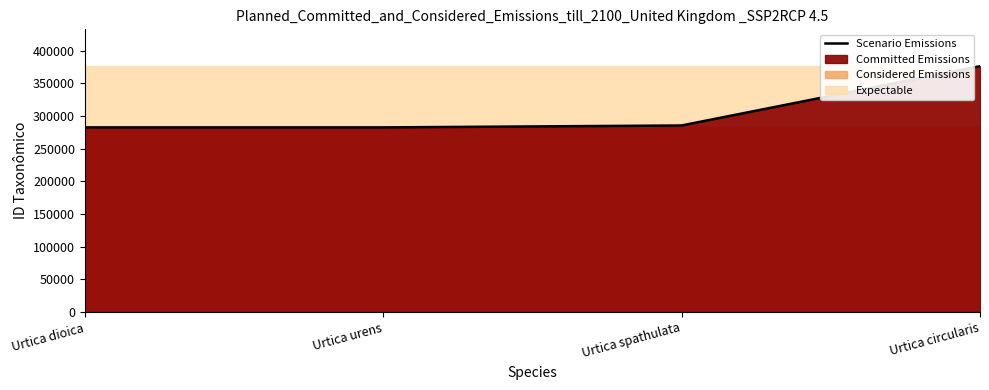

Where does the data first go above 285610?

Urtica circularis